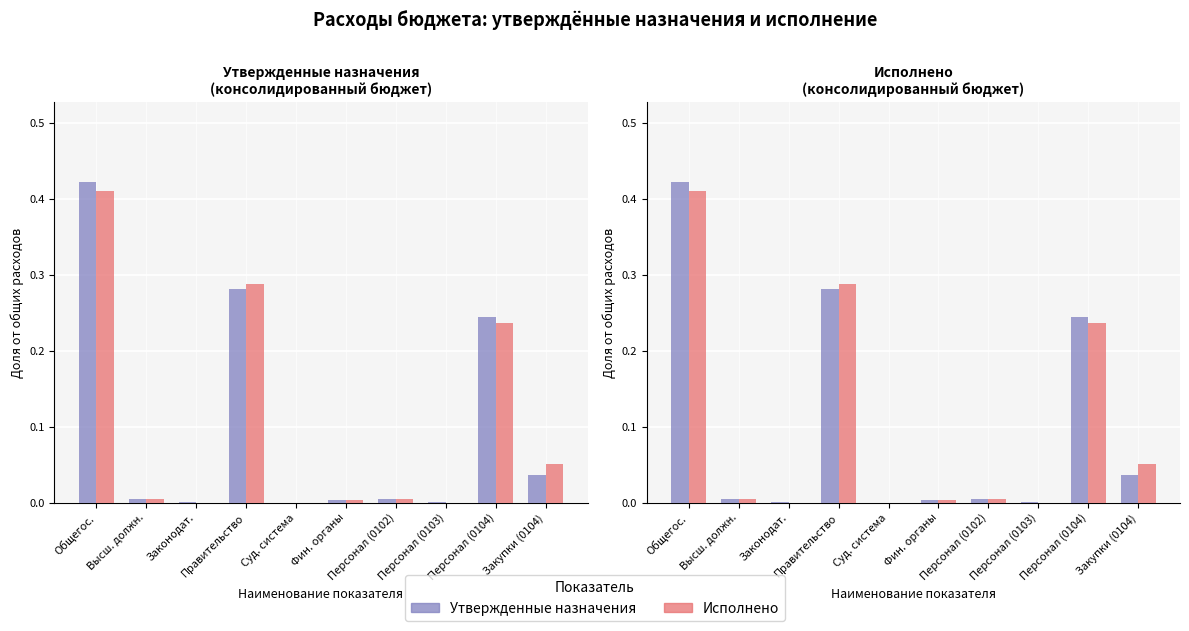

Which category has the lowest value across all series?

Суд. система